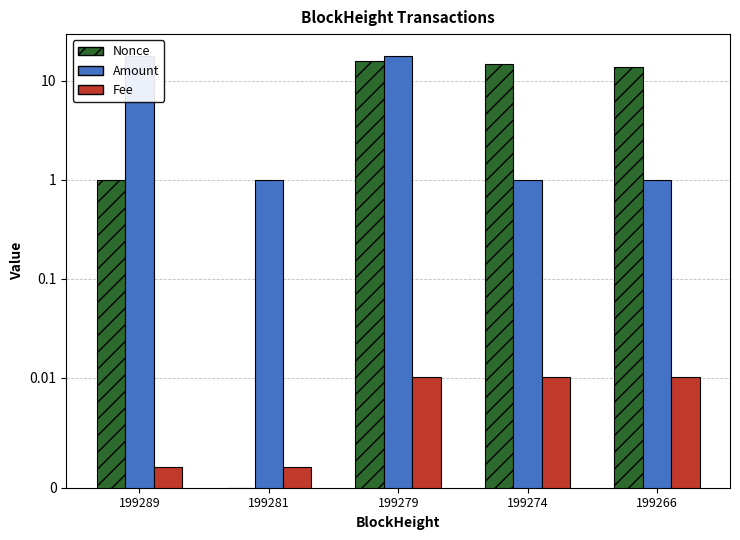

Reading left to right, extract all data points from this chart.

Nonce: 1.0	0.0	16.0	15.0	14.0
Amount: 18.0	1.0	18.0	1.0	1.0
Fee: 0.0	0.0	0.0	0.0	0.0